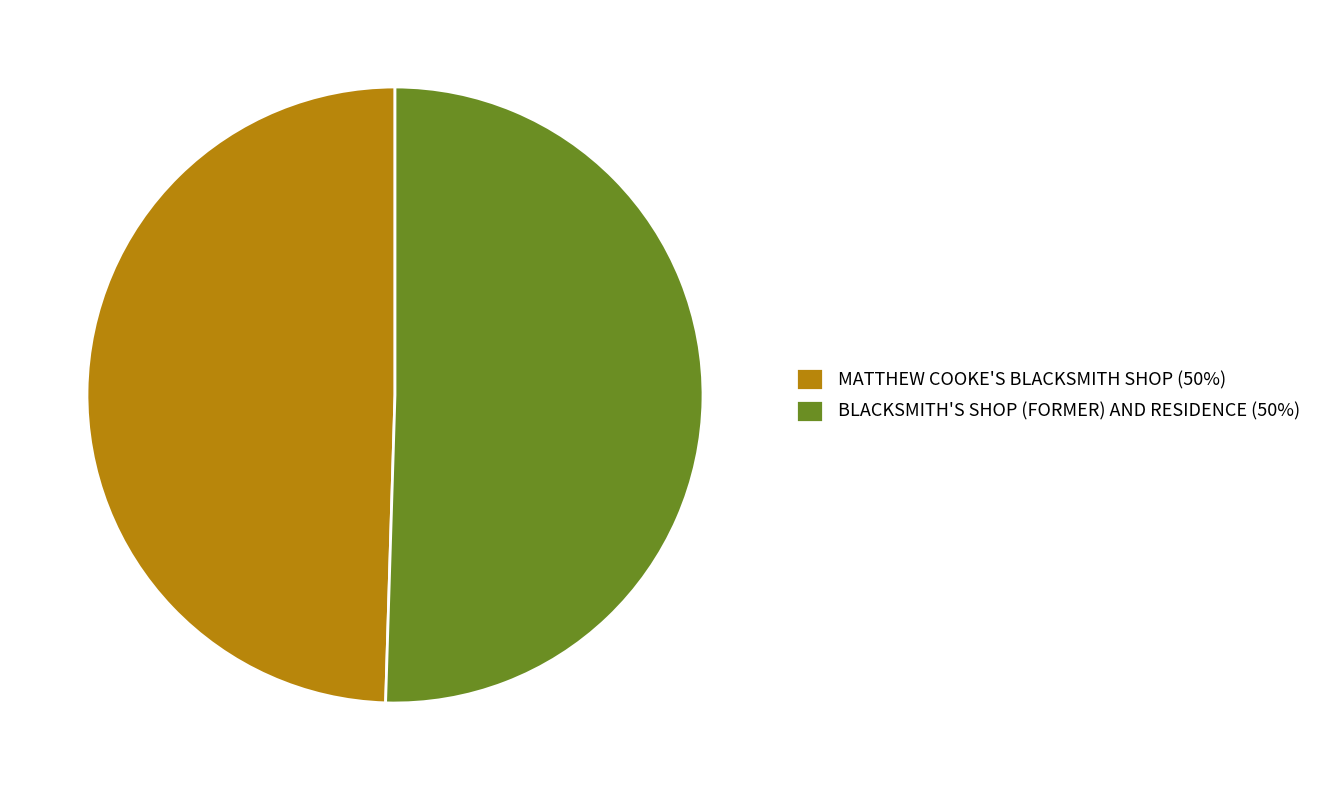

Combined, do MATTHEW COOKE'S BLACKSMITH SHOP (50%) and BLACKSMITH'S SHOP (FORMER) AND RESIDENCE (50%) account for over 50%?

Yes